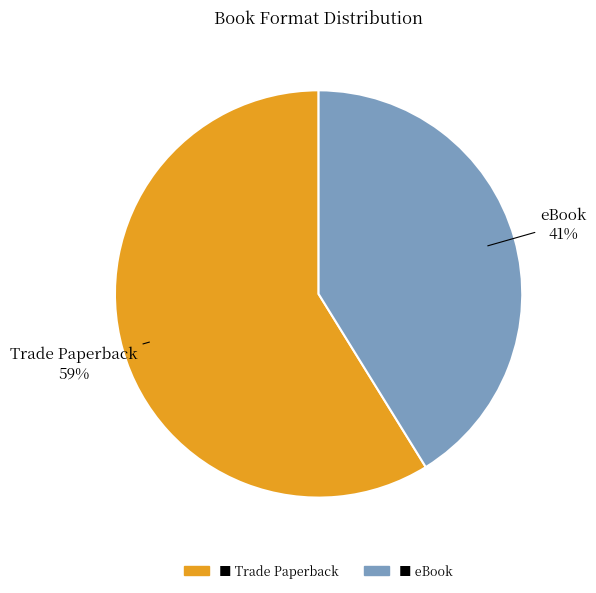

To the nearest percent, what is the combined percentage of eBook and Trade Paperback?

100%